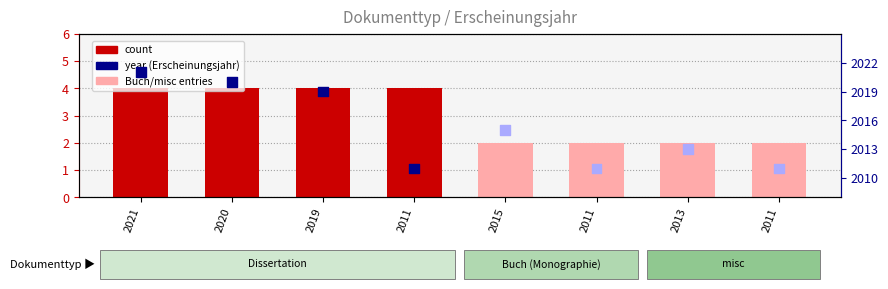

At which category is the sum across all series the highest?

2021